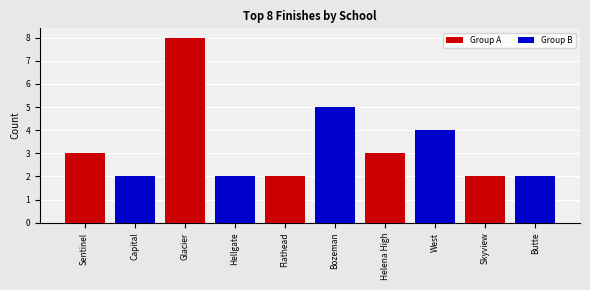

Reading left to right, what are all the values shown in this chart?

Group A: 3	0	8	0	2	0	3	0	2	0
Group B: 0	2	0	2	0	5	0	4	0	2